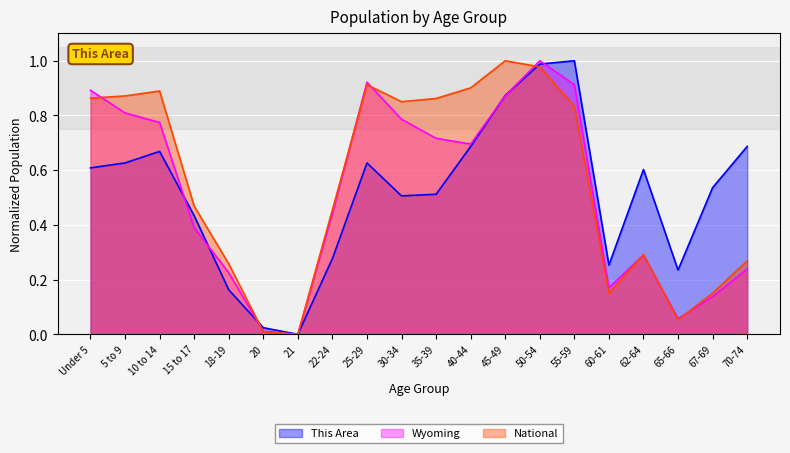

Which series has the widest spread of values?

This Area